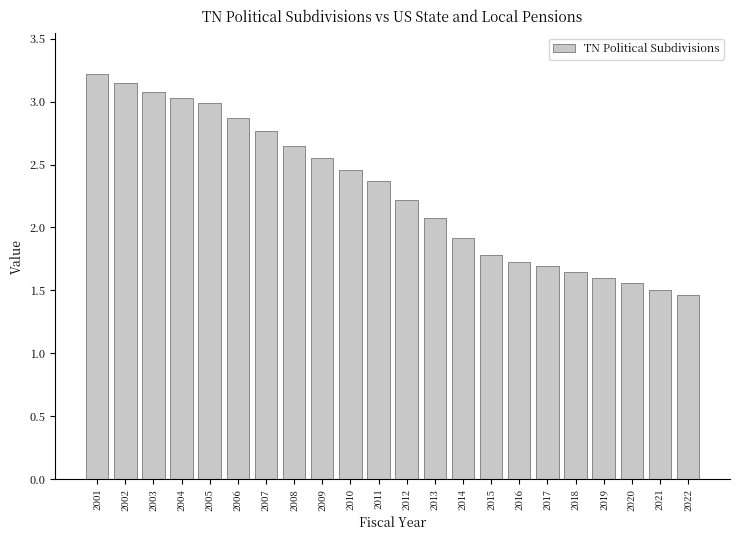

Where does the data first go above 2?

2001